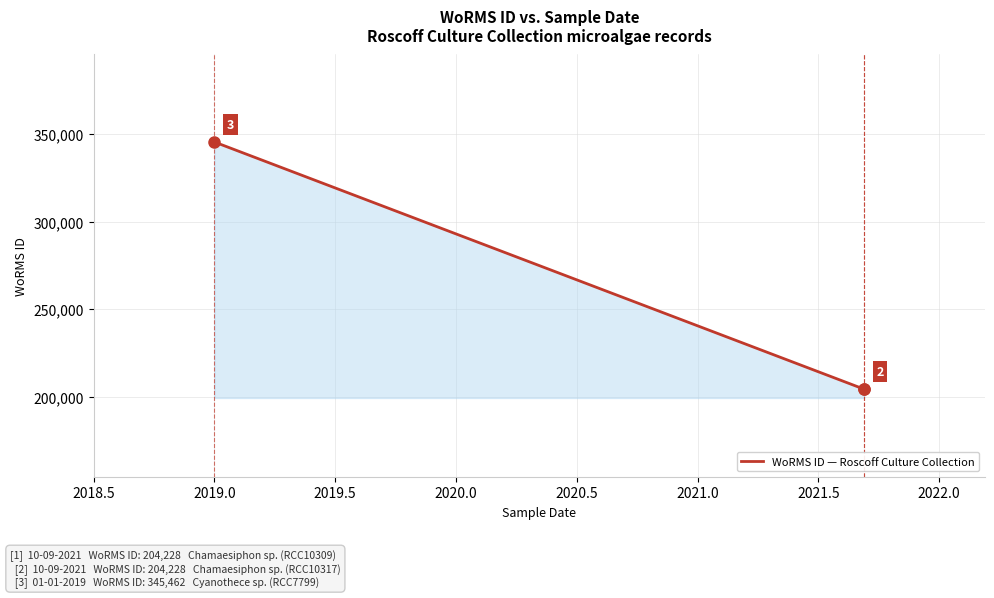

What is the minimum value shown in the chart?

204228